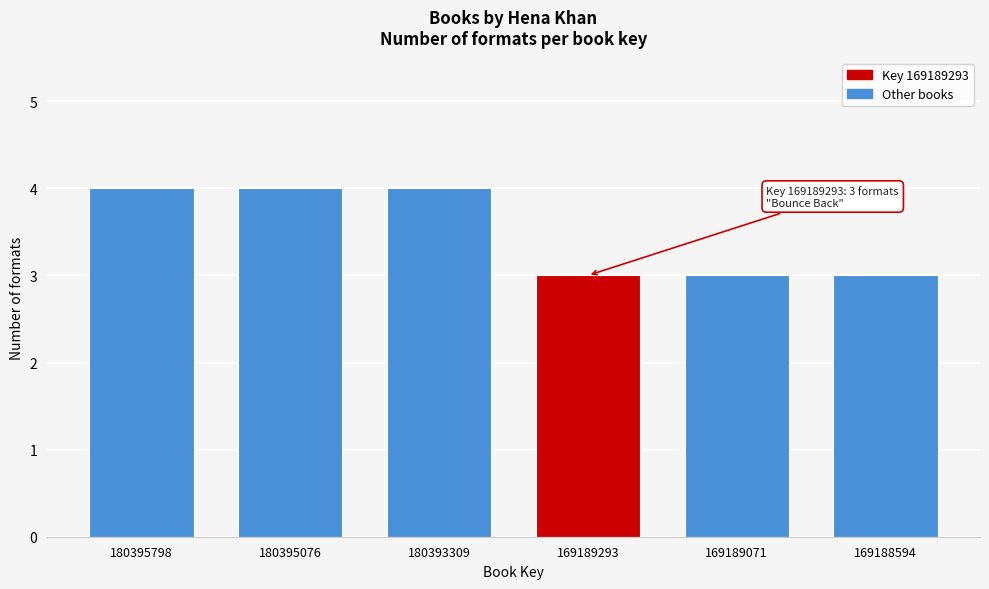

Reading left to right, what are all the values shown in this chart?

4	4	4	3	3	3